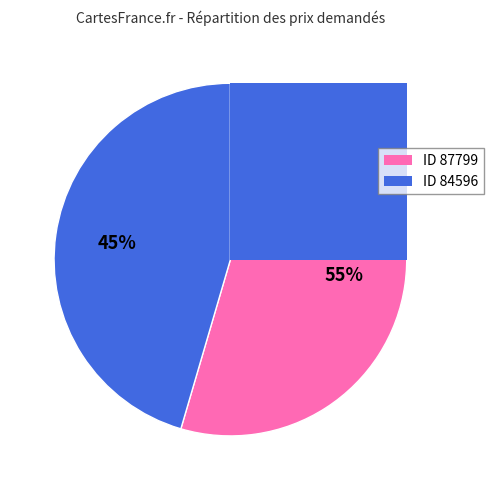

To the nearest percent, what is the combined percentage of 84596 and 87799?

100%